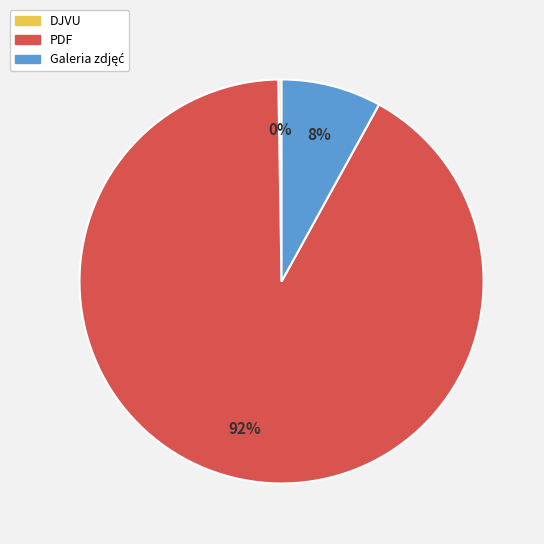

The PDF slice represents 80% of the pie. True or false?

False